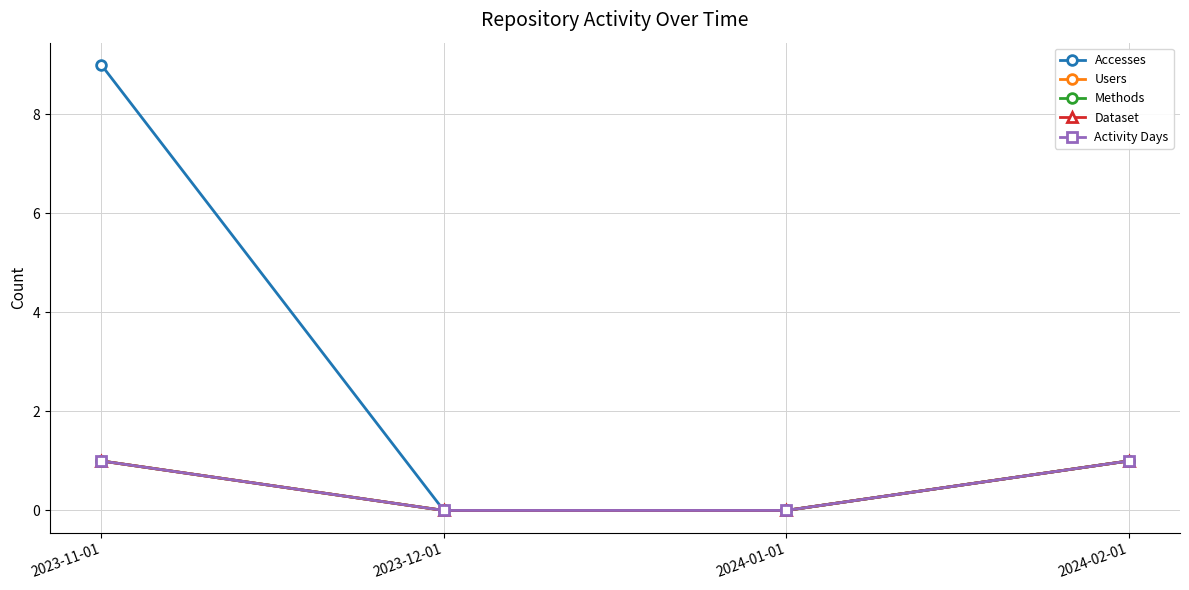

Does the chart have visible grid lines?

Yes